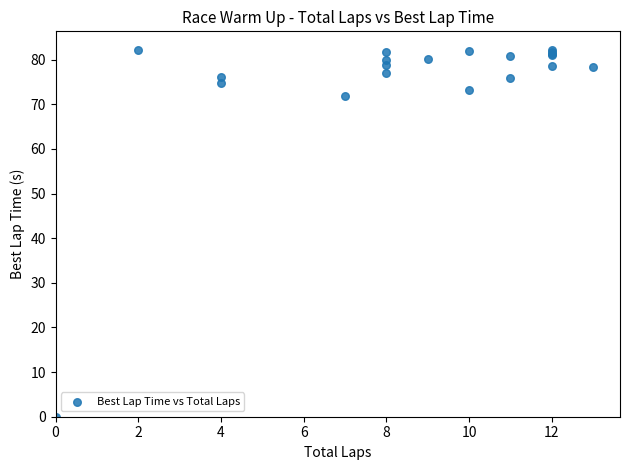

What Y value in the scatter plot is closest to 41?

71.8